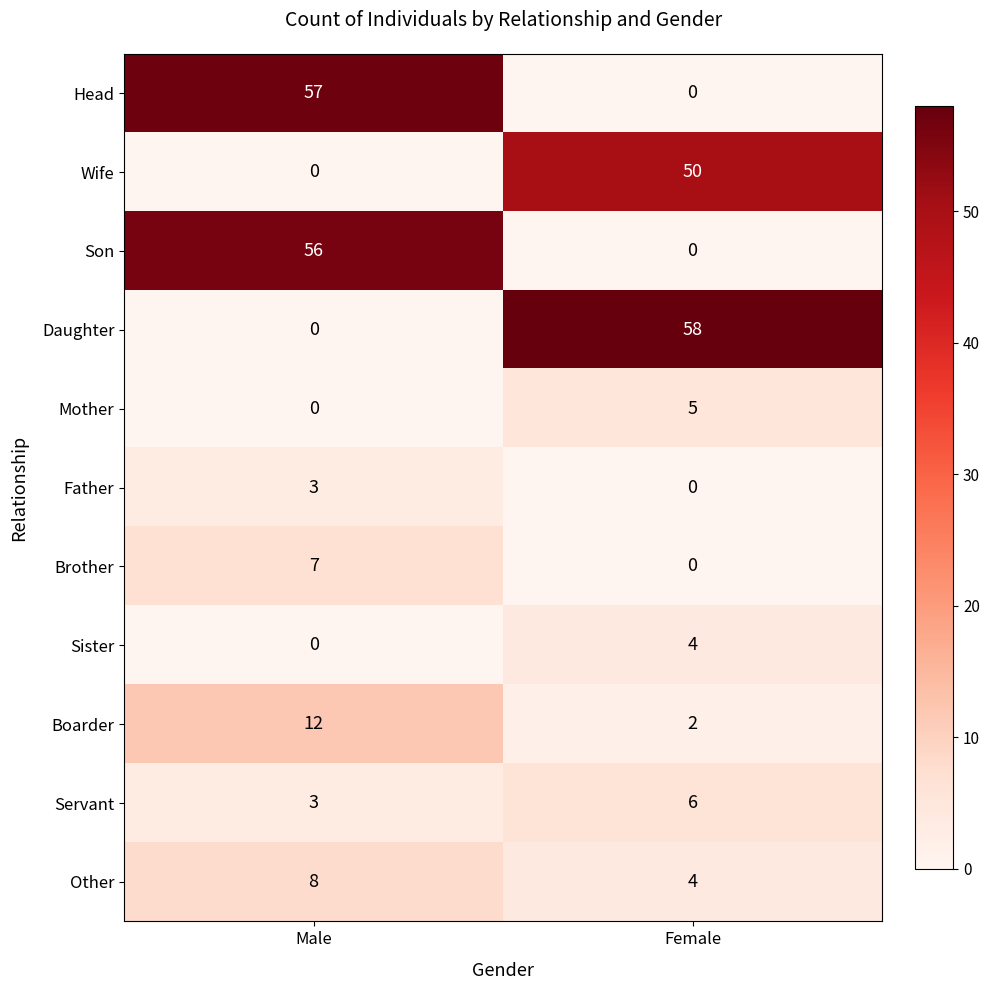

Reading left to right, list all the values displayed in this chart.

Head: 57	0
Wife: 0	50
Son: 56	0
Daughter: 0	58
Mother: 0	5
Father: 3	0
Brother: 7	0
Sister: 0	4
Boarder: 12	2
Servant: 3	6
Other: 8	4